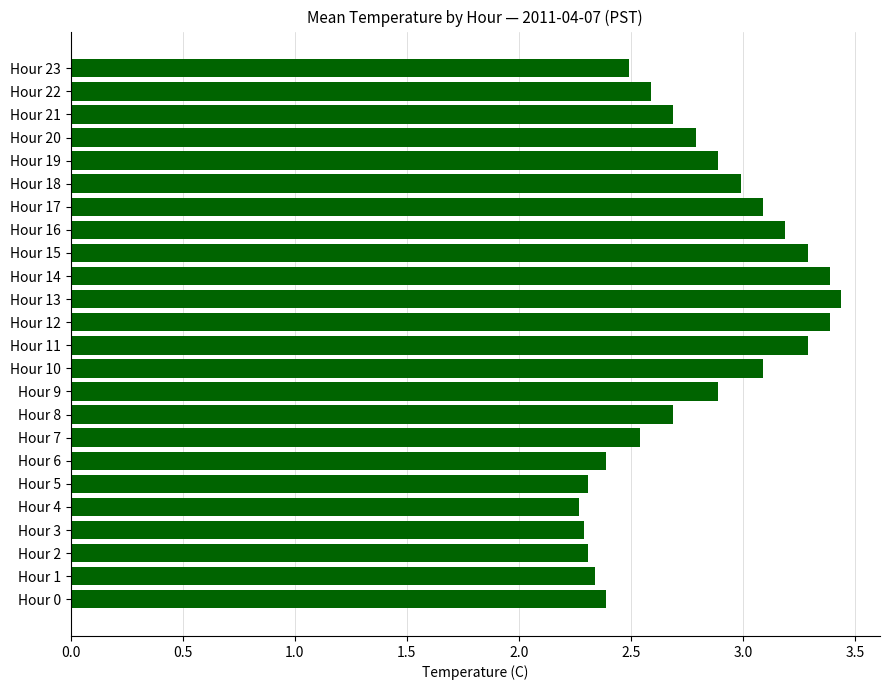

Is it true that the value at Hour 0 is 2.4?

True